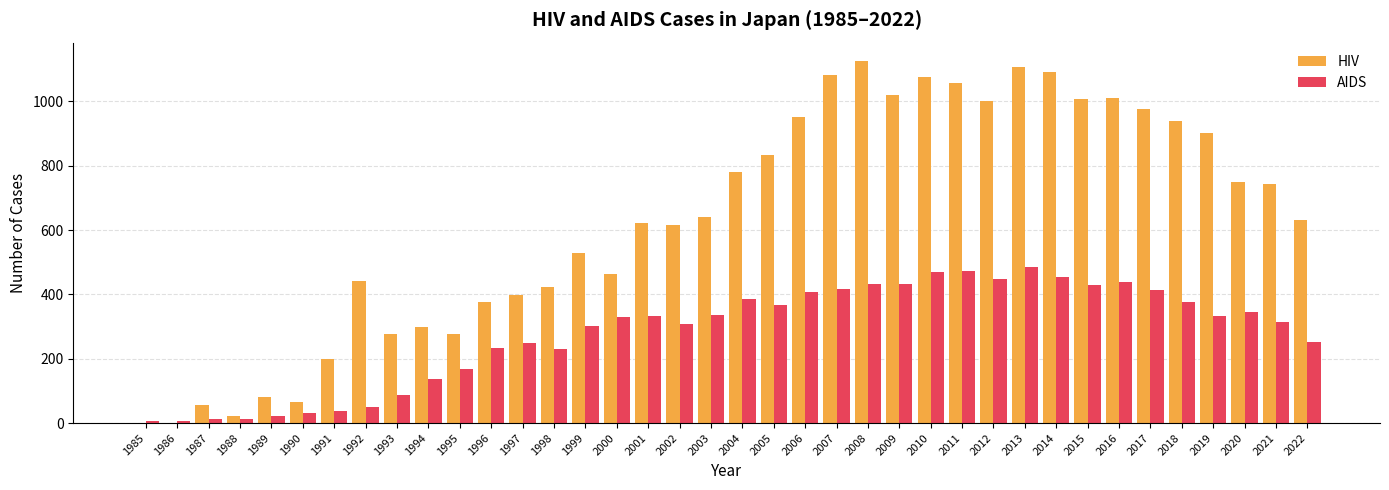

Is it true that AIDS equals 253 at 2011?

False